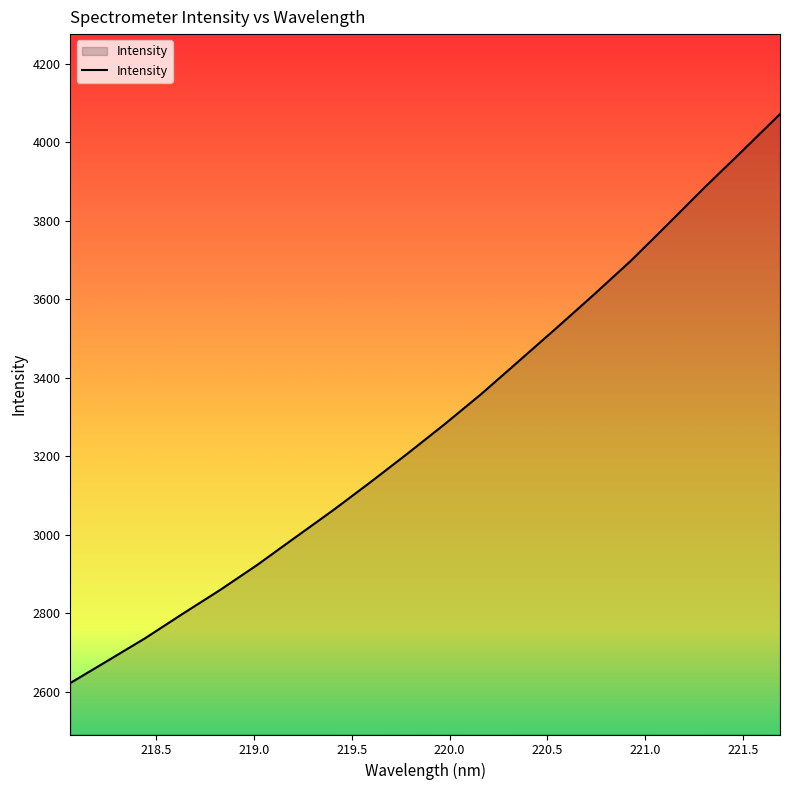

What is the smallest value displayed?

2622.1